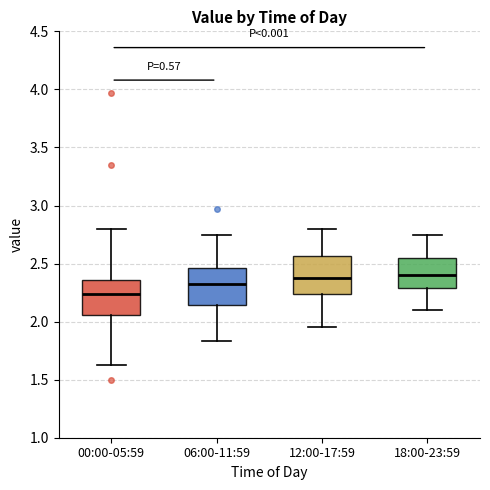

Where does the median line of the box for 06:00-11:59 sit on the y-axis? The values are not printed on the chart, so give them approximately, as read against the axis.

2.35